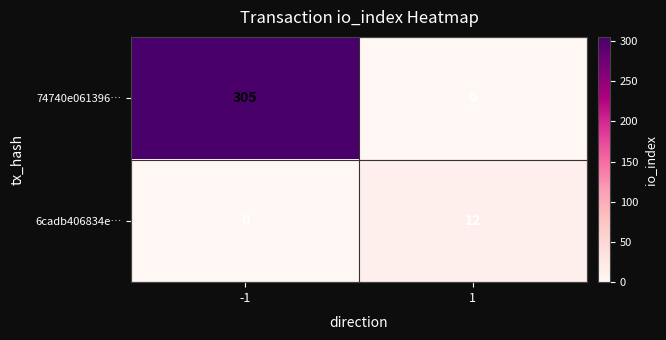

What is the sum of all 74740e061396… values?

305